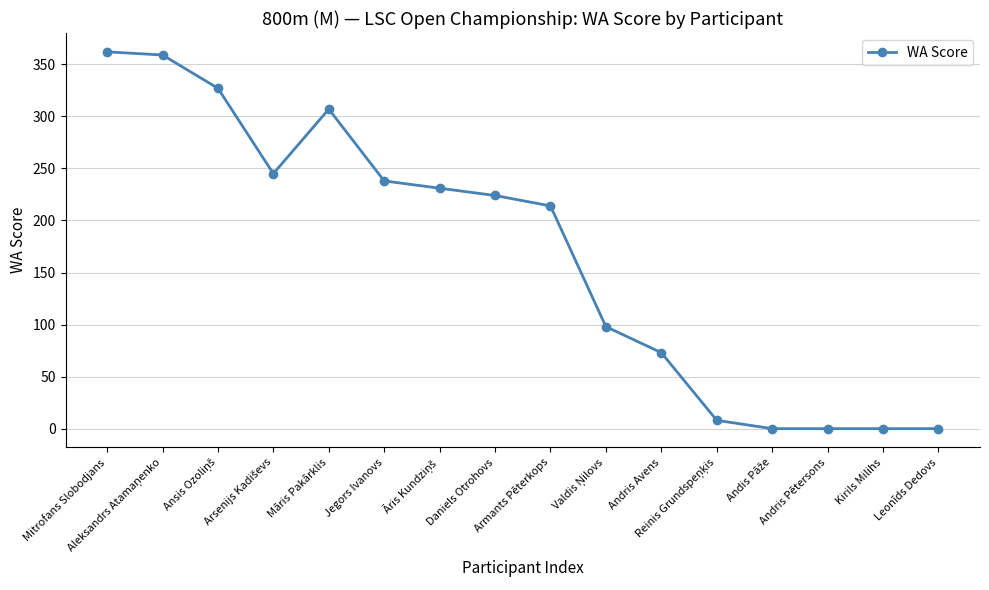

What is the difference between the maximum and minimum values?

362